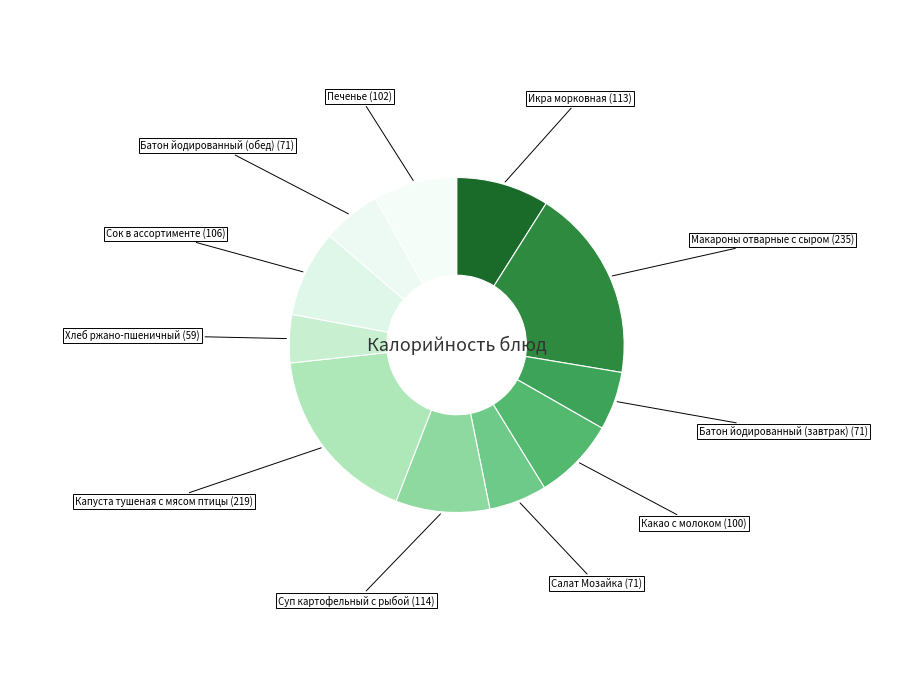

Count the number of slices in the pie.

11